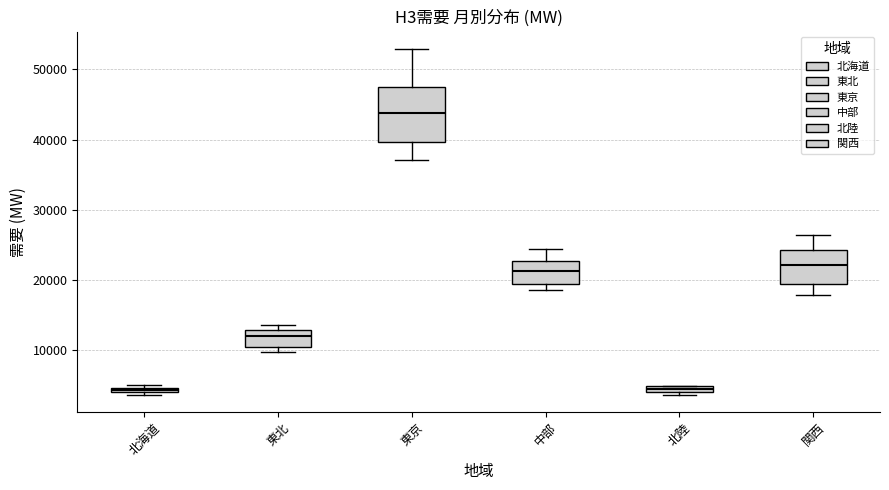

Where is the upper edge of the box for 中部 on the y-axis? The values are not printed on the chart, so give them approximately, as read against the axis.

23000